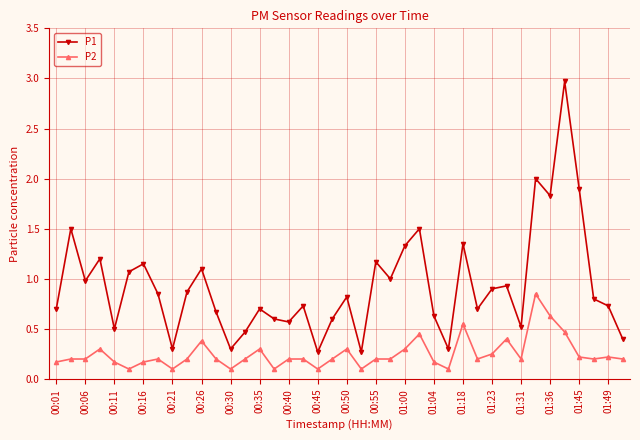

What are all the series names shown in the legend?

P1, P2